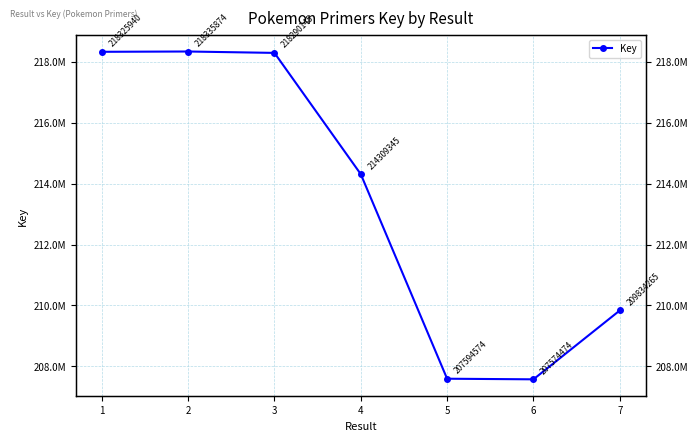

What is the average value?

213466374